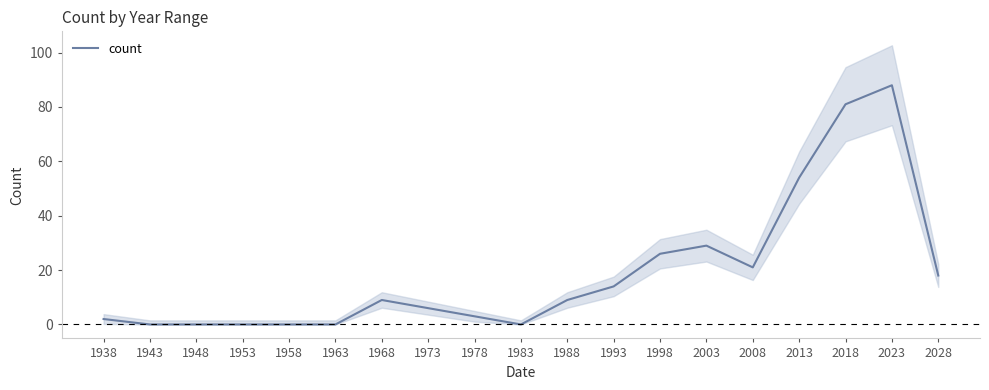

At which label is the value closest to 44?

2013